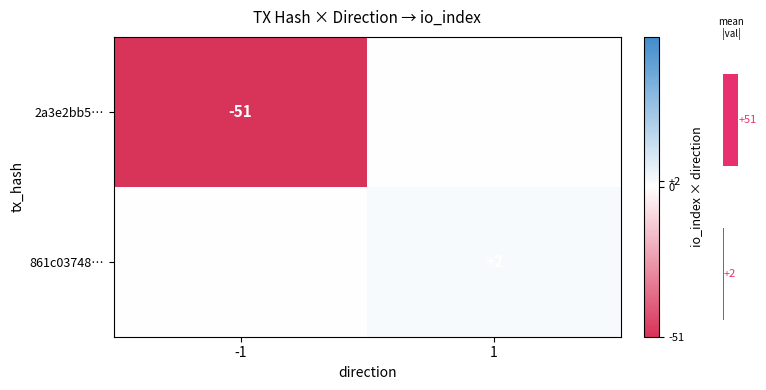

Which category has the lowest value across all series?

-1